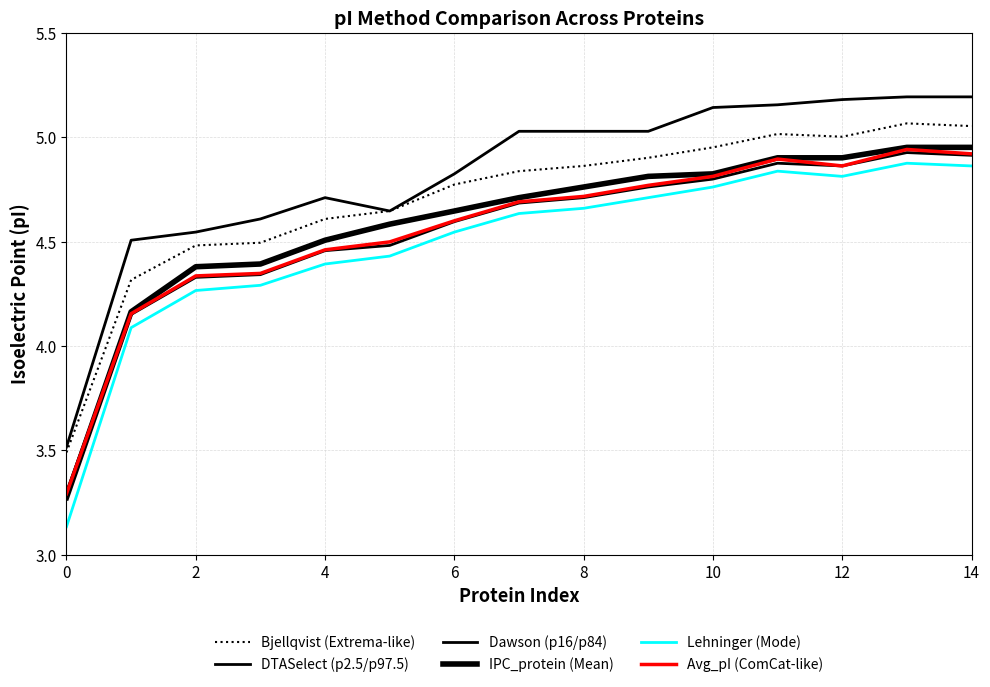

True or false: DTASelect (p2.5/p97.5) and Lehninger (Mode) intersect in this chart.

False